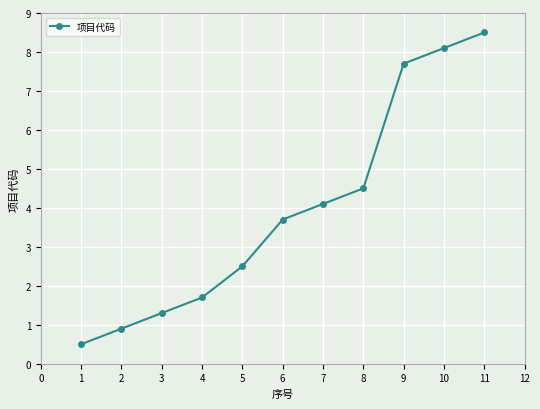

Reading left to right, what are all the values shown in this chart?

0.5	0.9	1.3	1.7	2.5	3.7	4.1	4.5	7.7	8.1	8.5